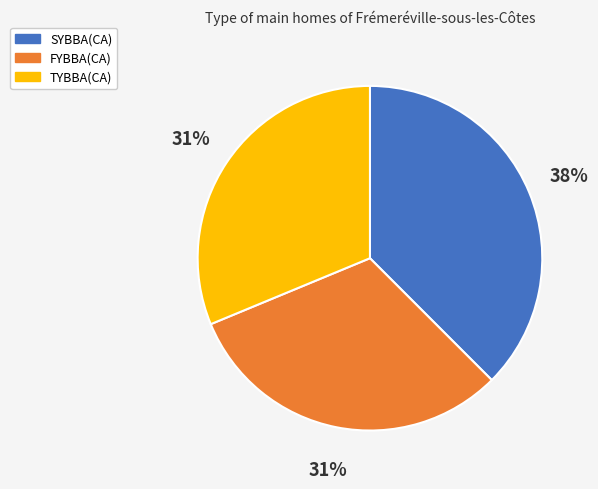

Between TYBBA(CA) and SYBBA(CA), which is larger?

SYBBA(CA)